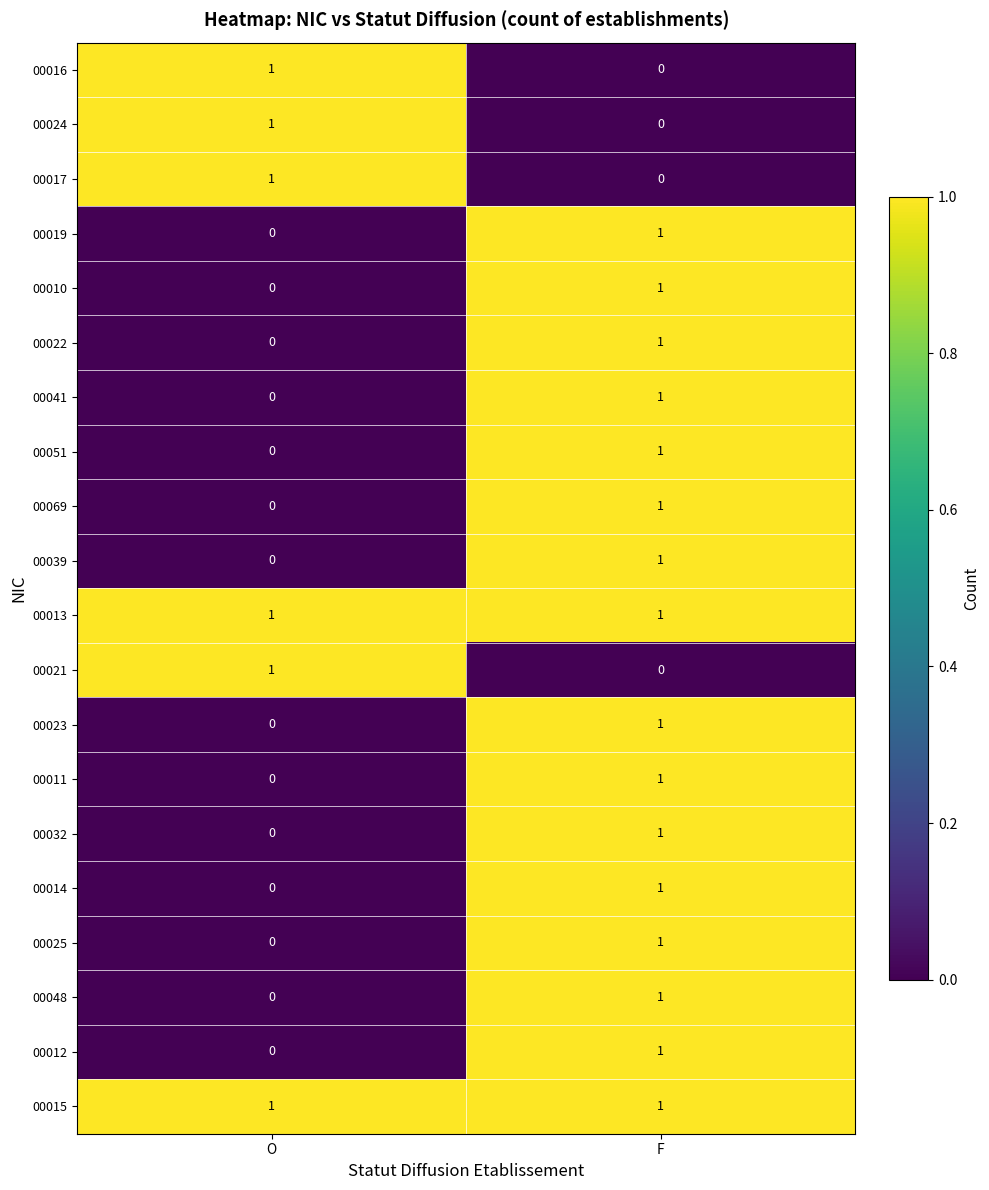

Where is 00022 nearest to the value 0?

O